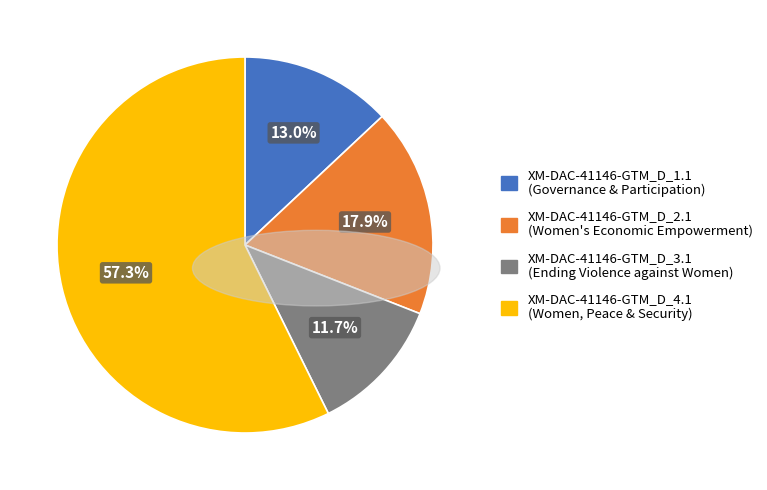

Is there a majority slice in this chart?

Yes